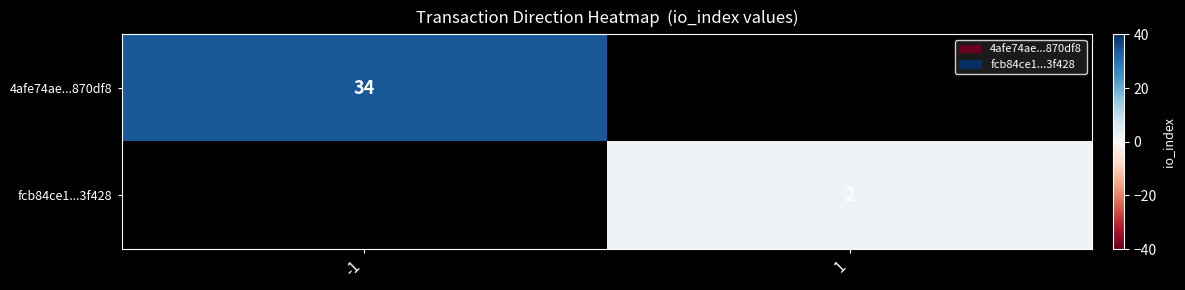

True or false: fcb84ce1...3f428 has a value of 2 at 1.

True